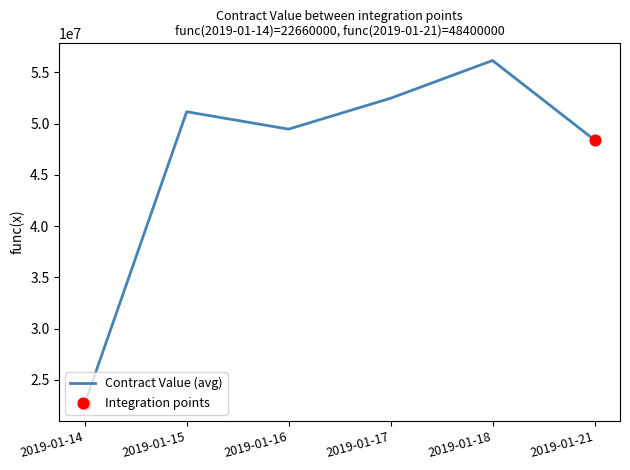

What is the change in value from 2019-01-16 to 2019-01-18?

+6694467